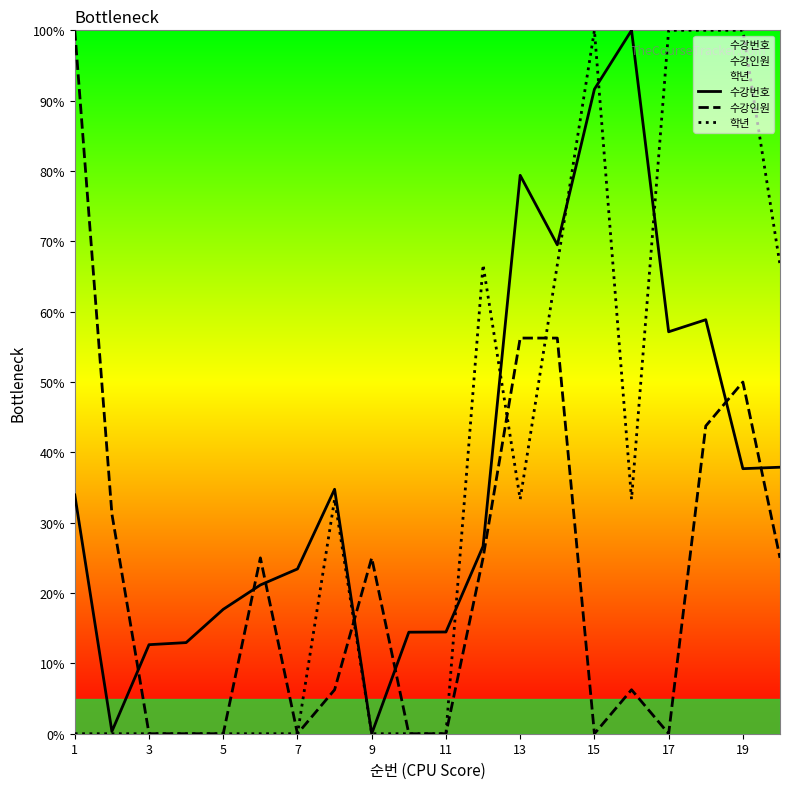

Reading left to right, what are all the values shown in this chart?

수강번호: 34.0	0.3	12.7	13.0	17.7	21.1	23.4	34.8	0.0	14.4	14.5	26.6	79.4	69.5	91.6	100.0	57.1	58.9	37.7	37.9
수강인원: 100.0	31.2	0.0	0.0	0.0	25.0	0.0	6.2	25.0	0.0	0.0	25.0	56.2	56.2	0.0	6.2	0.0	43.8	50.0	25.0
학년: 0.0	0.0	0.0	0.0	0.0	0.0	0.0	33.3	0.0	0.0	0.0	66.7	33.3	66.7	100.0	33.3	100.0	100.0	100.0	66.7